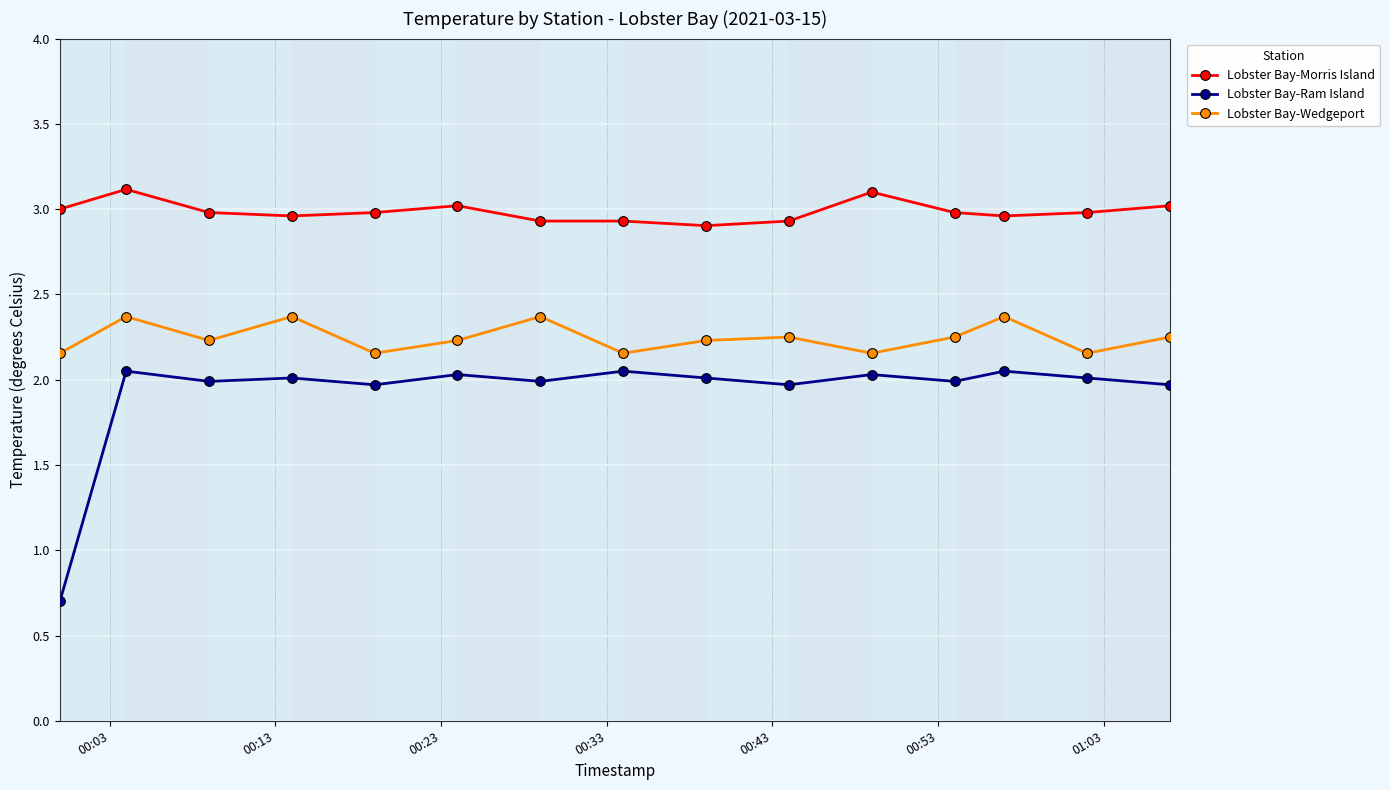

What is the lowest value of the Lobster Bay-Morris Island series?

2.9